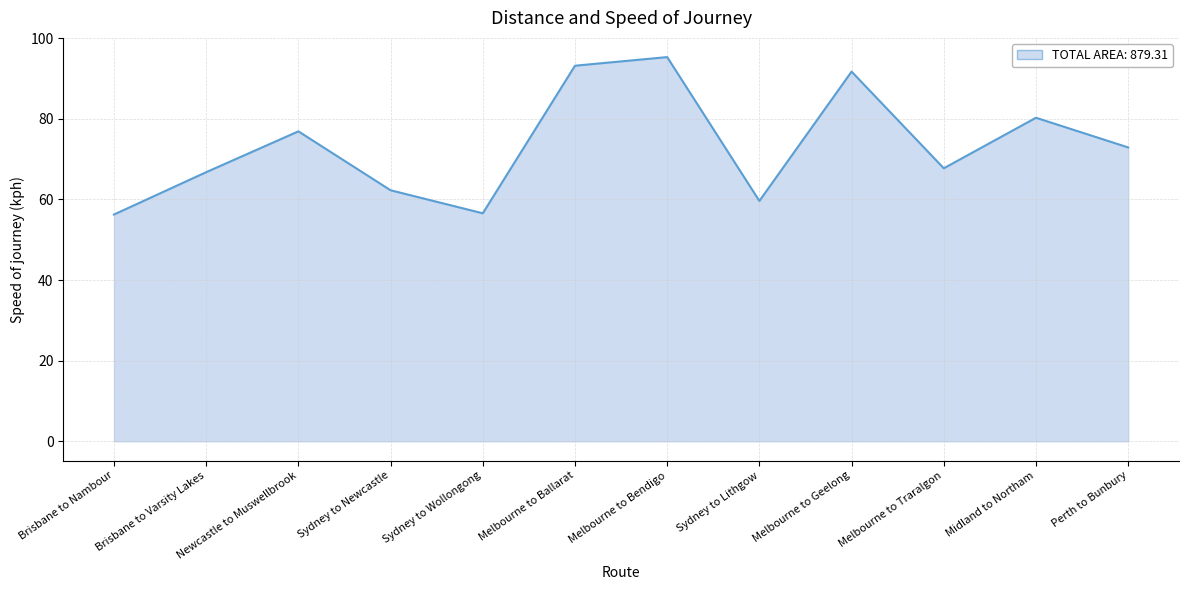

What is the difference between the maximum and second lowest values?

38.7